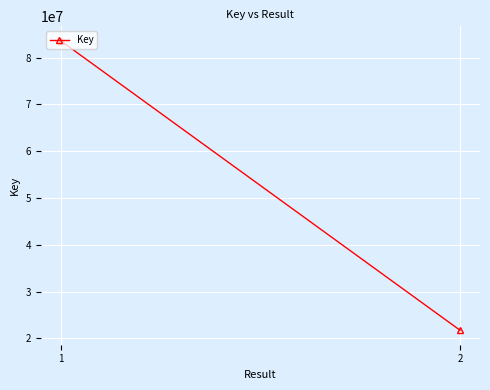

Which has a higher value, 1 or 2?

1